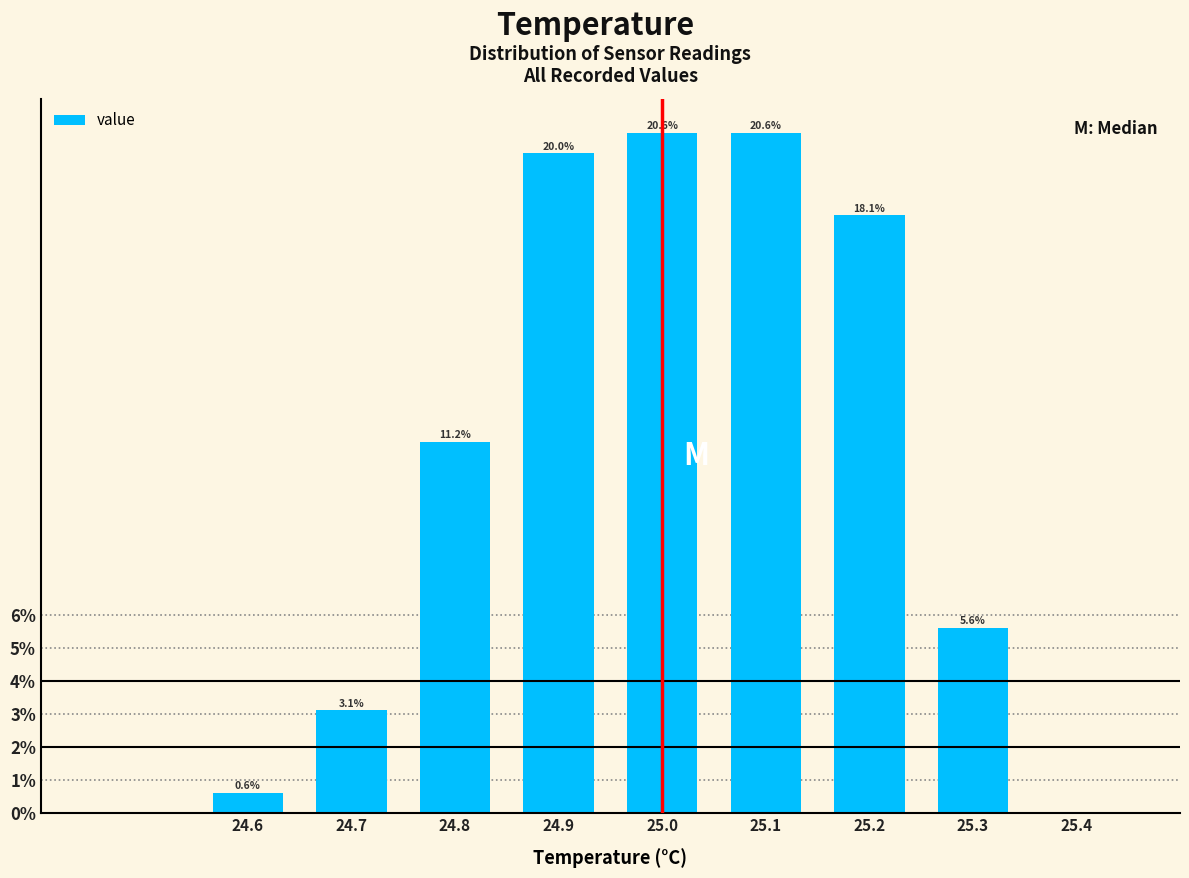

How tall is the bar that spans 24.85 to 24.95 on the x-axis?

20.0